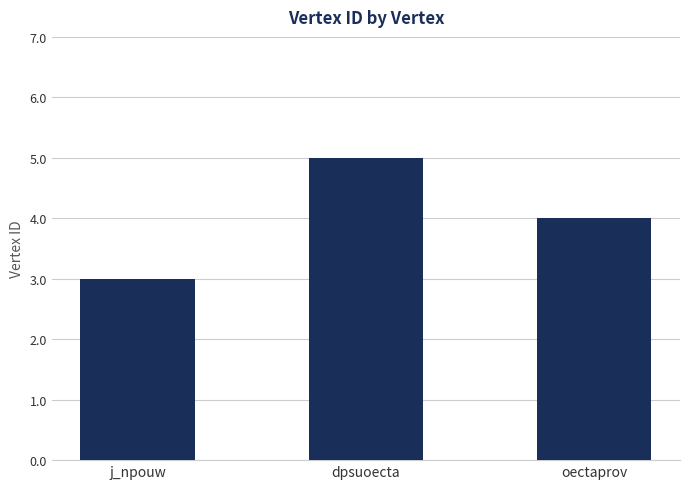

Rank the categories by value from lowest to highest.

j_npouw, oectaprov, dpsuoecta